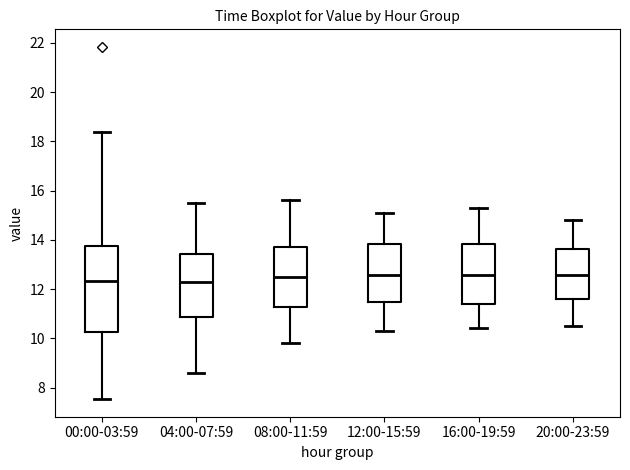

Reading left to right, transcribe this box plot: for each box, give where its median line is, the range the box spans, and where its two whiskers end, as read against the y-axis. The values are not printed on the chart, so give them approximately, as read against the axis.

00:00-03:59: median 12.4, box 10.2 to 13.8, whiskers 7.6 to 18.4
04:00-07:59: median 12.4, box 10.8 to 13.4, whiskers 8.6 to 15.6
08:00-11:59: median 12.6, box 11.2 to 13.8, whiskers 9.8 to 15.6
12:00-15:59: median 12.6, box 11.4 to 13.8, whiskers 10.4 to 15.2
16:00-19:59: median 12.6, box 11.4 to 13.8, whiskers 10.4 to 15.4
20:00-23:59: median 12.6, box 11.6 to 13.6, whiskers 10.6 to 14.8